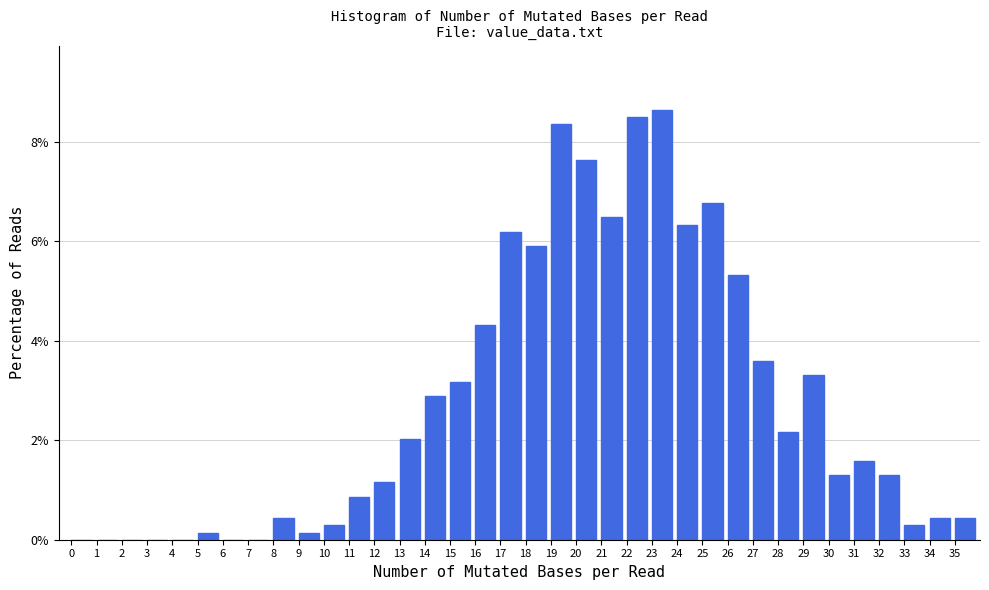

Reading left to right, transcribe this chart: for each bar, give the range it covers on the x-axis and its height. The values are not printed on the chart, so give them approximately, as read against the axis.

0 to 1: 0
1 to 2: 0
2 to 3: 0
3 to 4: 0
4 to 5: 0
5 to 6: under 0.2
6 to 7: 0
7 to 8: 0
8 to 9: 0.4
9 to 10: under 0.2
10 to 11: 0.2
11 to 12: 0.8
12 to 13: 1.2
13 to 14: 2.0
14 to 15: 2.8
15 to 16: 3.2
16 to 17: 4.4
17 to 18: 6.2
18 to 19: 6.0
19 to 20: 8.4
20 to 21: 7.6
21 to 22: 6.4
22 to 23: 8.6
23 to 24: 8.6
24 to 25: 6.4
25 to 26: 6.8
26 to 27: 5.4
27 to 28: 3.6
28 to 29: 2.2
29 to 30: 3.4
30 to 31: 1.2
31 to 32: 1.6
32 to 33: 1.2
33 to 34: 0.2
34 to 35: 0.4
35 to 36: 0.4